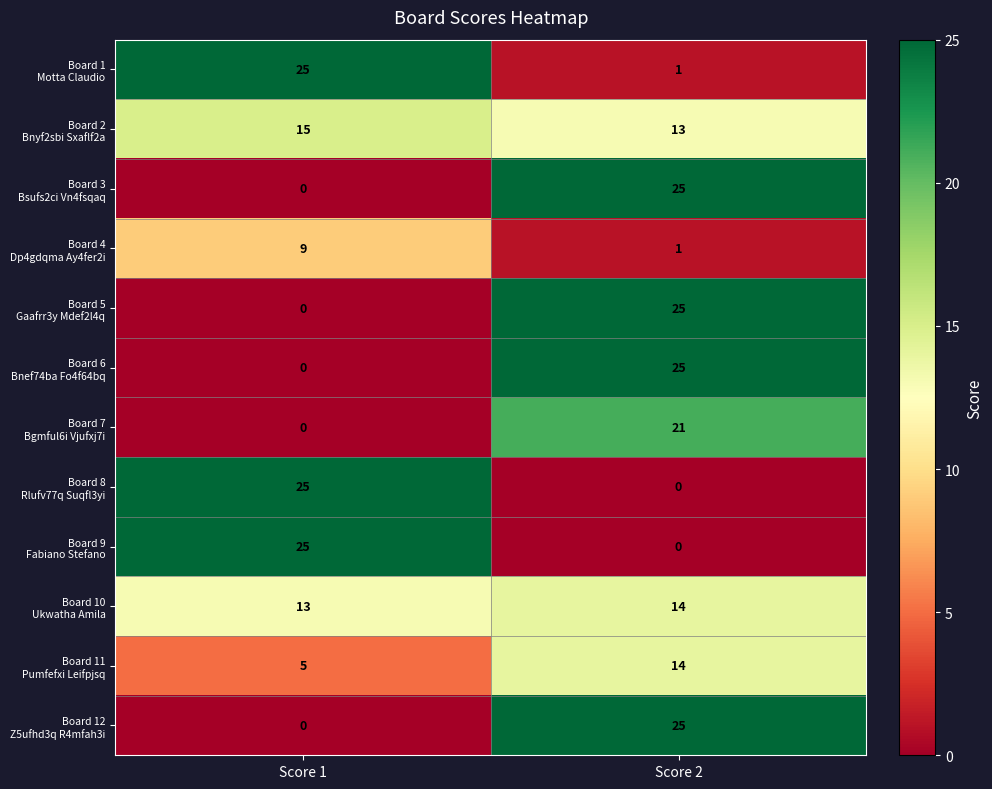

What is the total value across all series at Score 2?

164